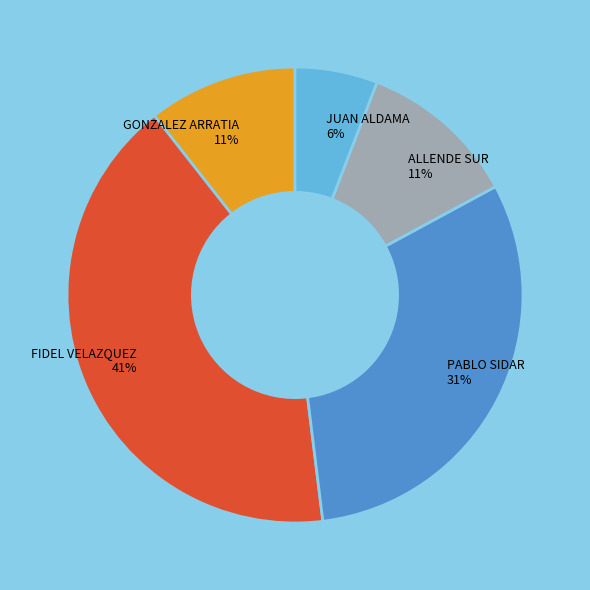

Which has a higher value, FIDEL VELAZQUEZ 41% or ALLENDE SUR 11%?

FIDEL VELAZQUEZ 41%